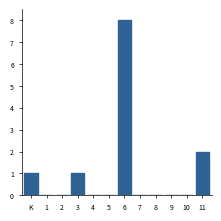

Reading left to right, transcribe all the data shown in this chart.

K=1	1=0	2=0	3=1	4=0	5=0	6=8	7=0	8=0	9=0	10=0	11=2